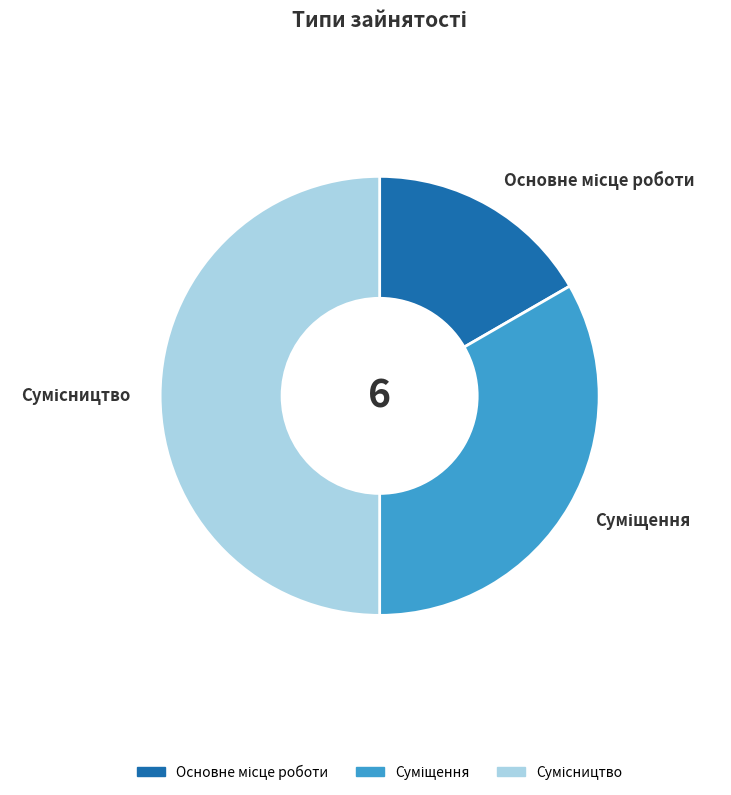

What portion of the pie excludes Основне місце роботи?

83.3%